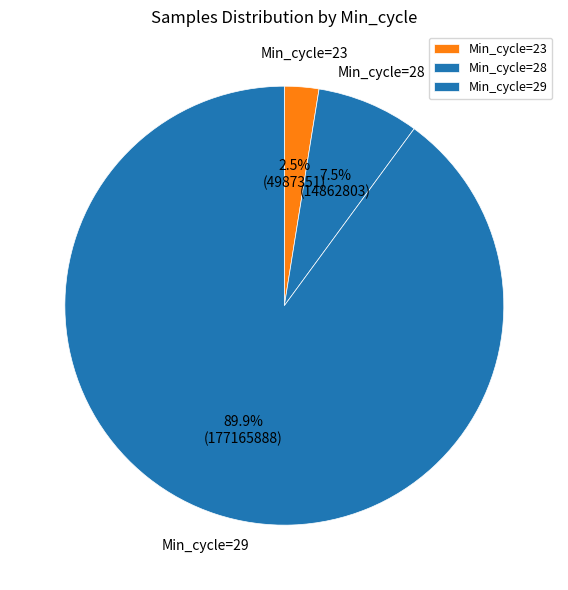

Count the number of slices in the pie.

3